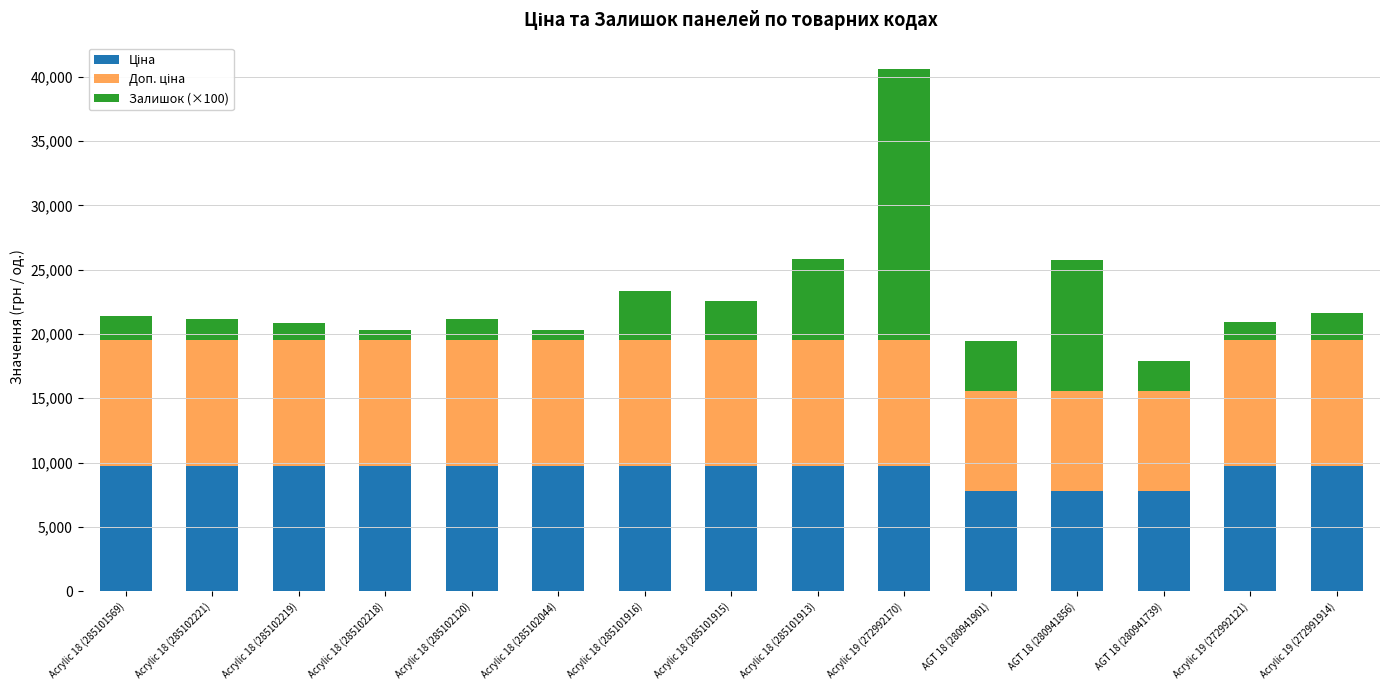

What is the total value across all series at AGT 18 (280941856)?

25785.9